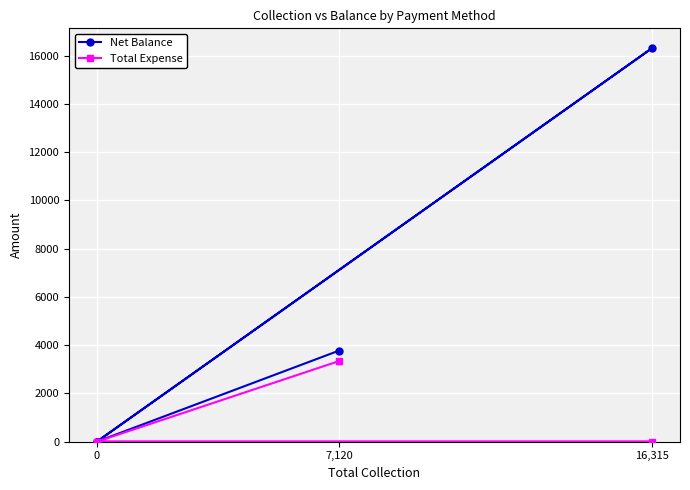

At which category is the sum across all series the highest?

16,315